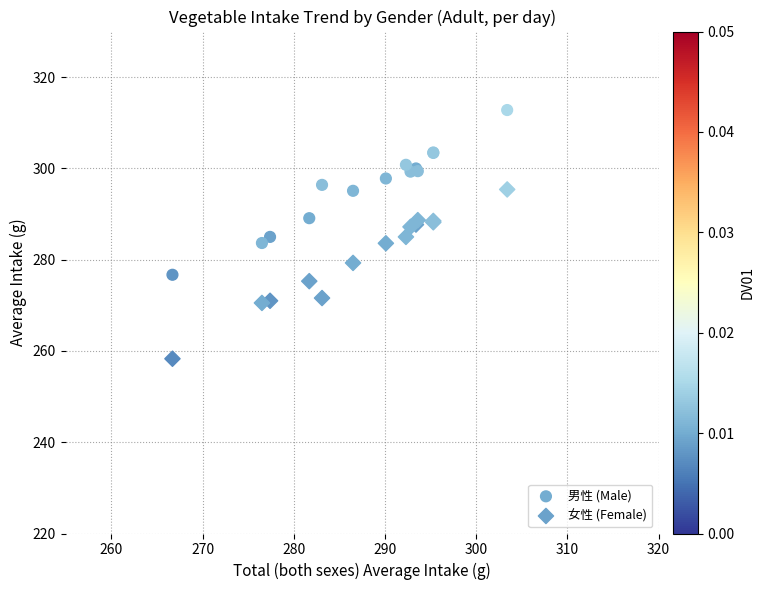

What are all the series names shown in the legend?

男性 (Male), 女性 (Female)